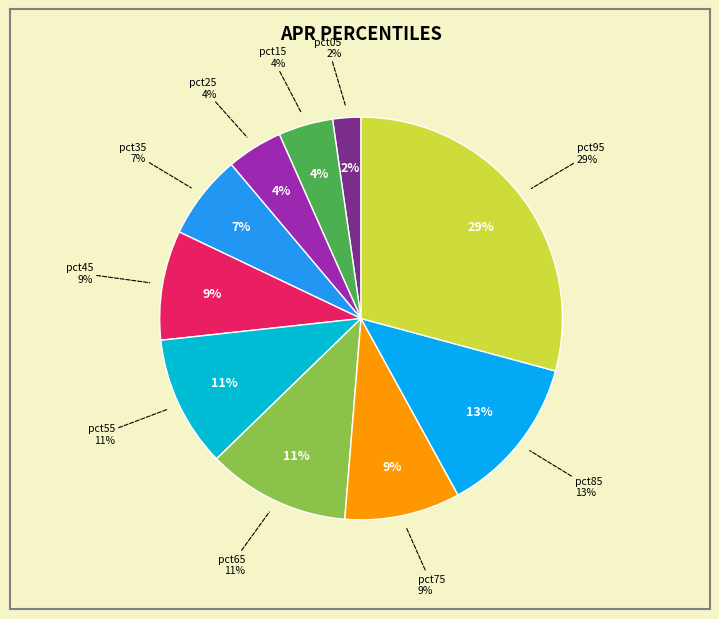

True or false: pct55 accounts for 11% of the total.

True